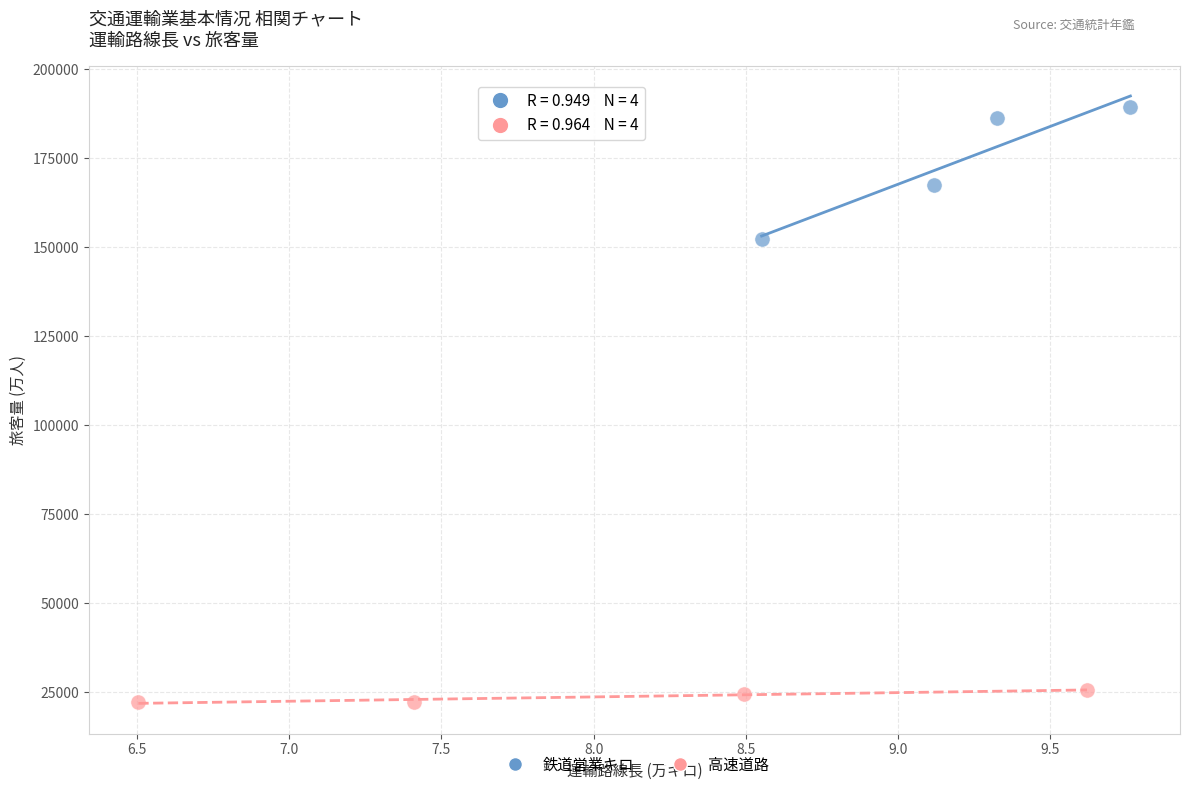

Which series reaches the maximum Y coordinate?

鉄道営業キロ